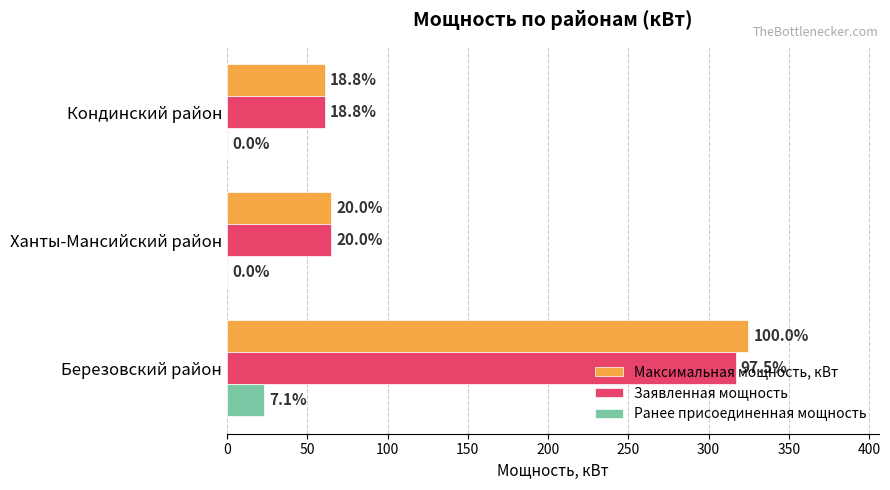

List the series in order of their peak value, lowest first.

Ранее присоединенная мощность, Заявленная мощность, Максимальная мощность, кВт